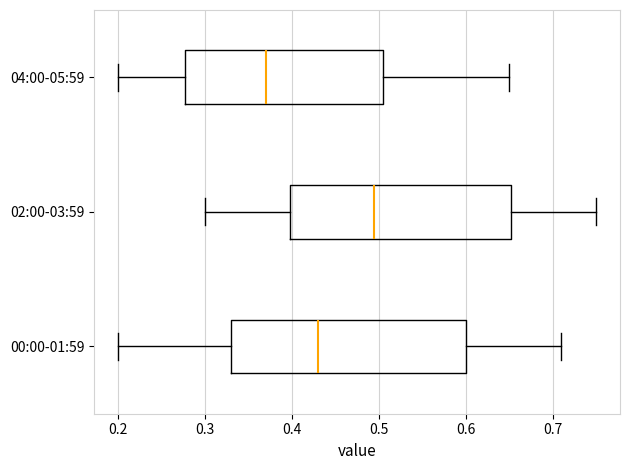

Comparing the boxes themselves (not the whiskers), which one is the widest?

00:00-01:59